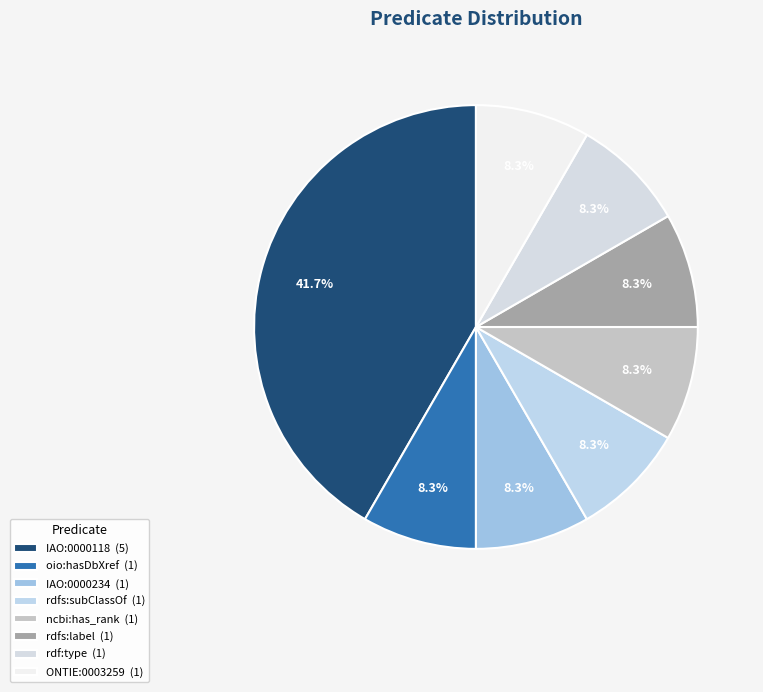

What is the change in value from IAO:0000118 to rdfs:label?

-4